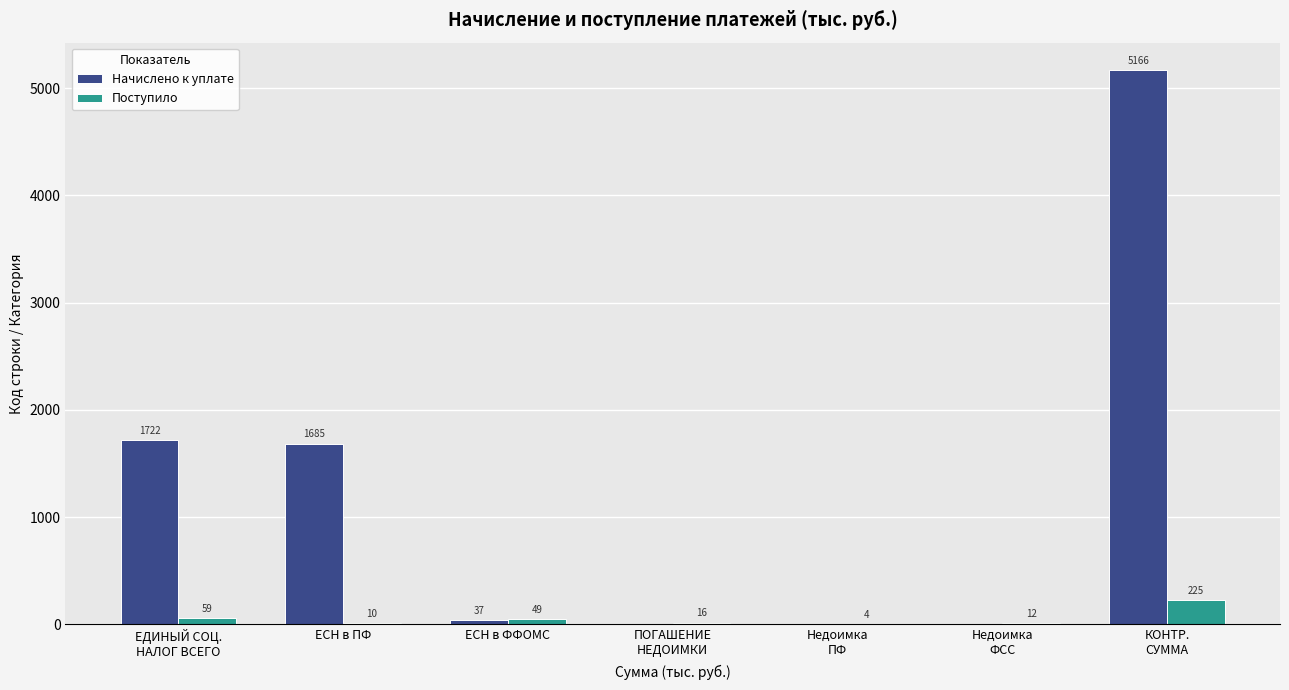

Is it true that Начислено к уплате equals 1722 at ЕДИНЫЙ СОЦ.
НАЛОГ ВСЕГО?

True